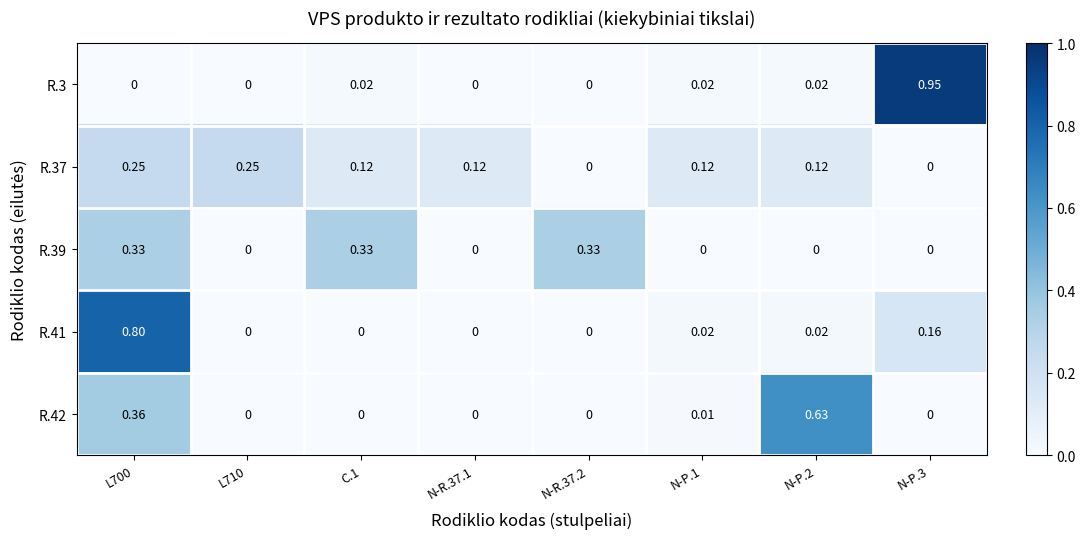

List the series in order of their peak value, lowest first.

R.37, R.39, R.42, R.41, R.3